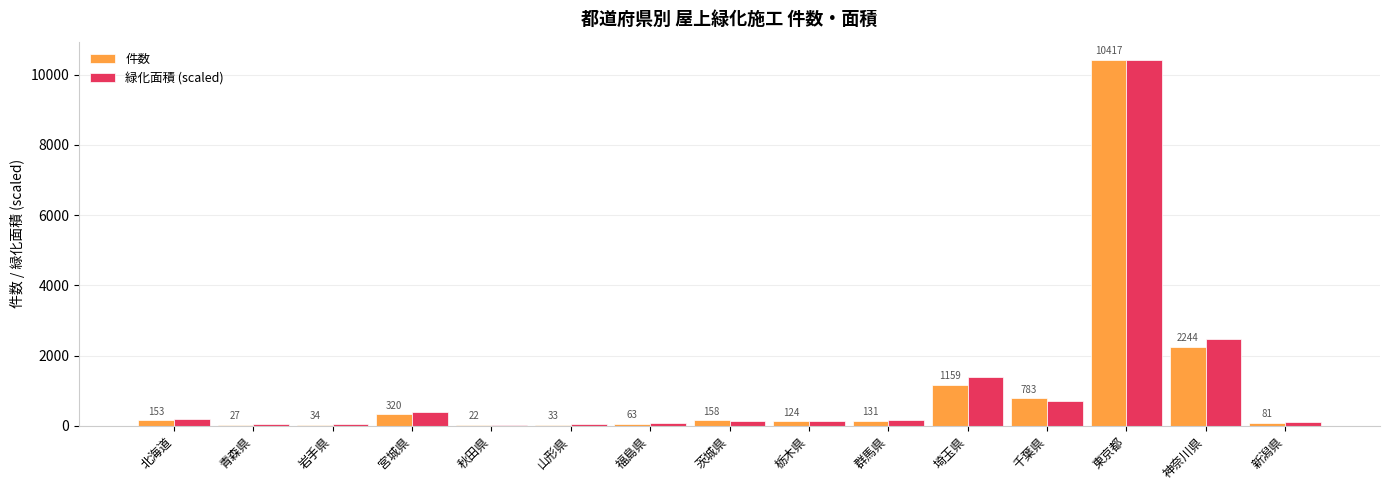

Which series has the widest spread of values?

件数